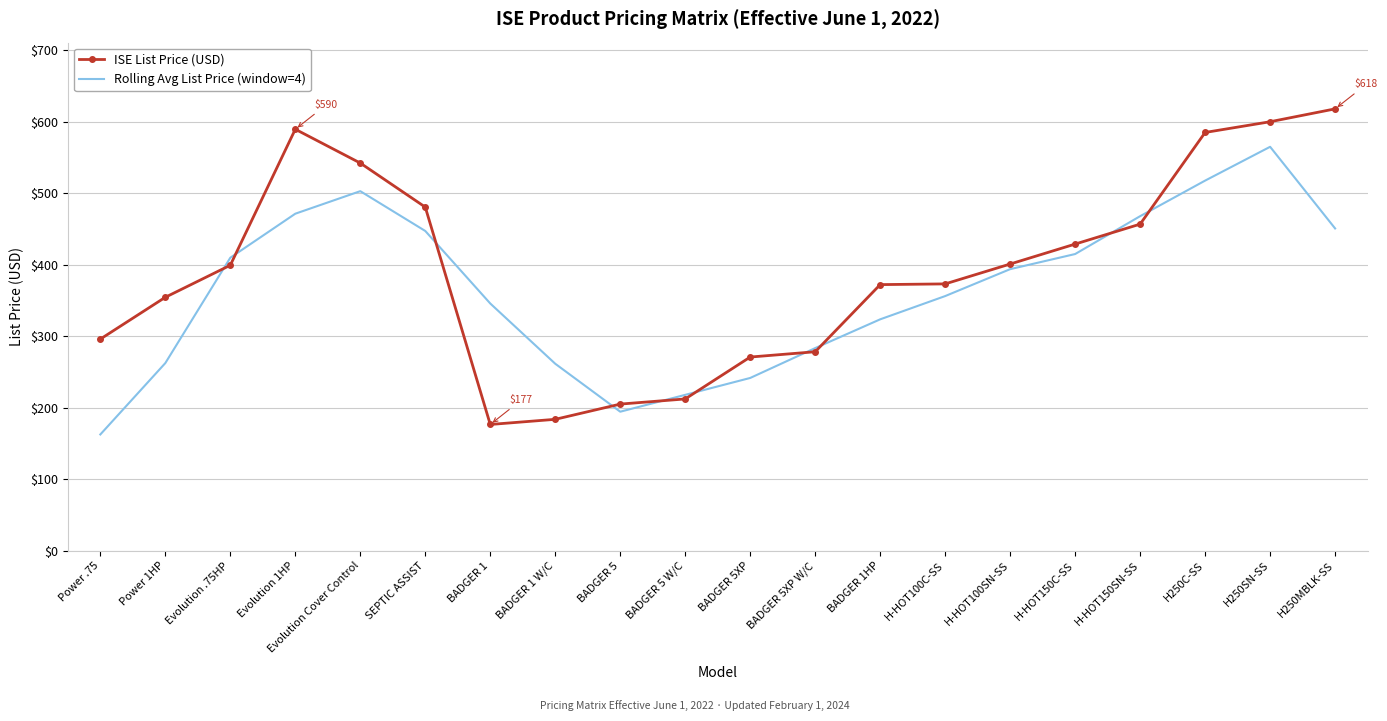

At which category is the sum across all series the highest?

H250SN-SS